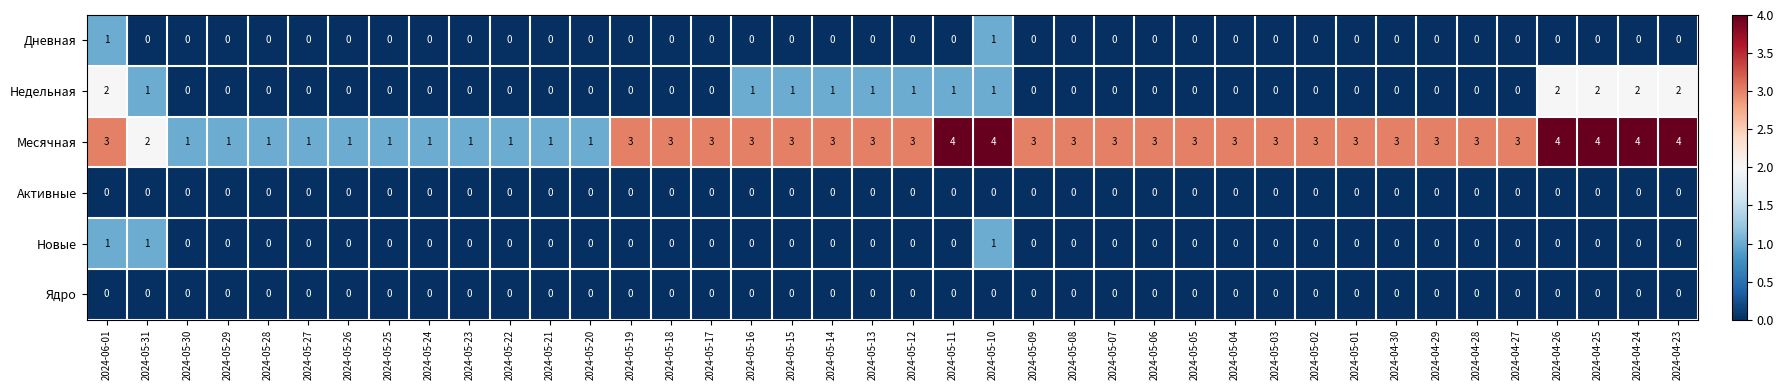

How many categories are shown in the chart?

40